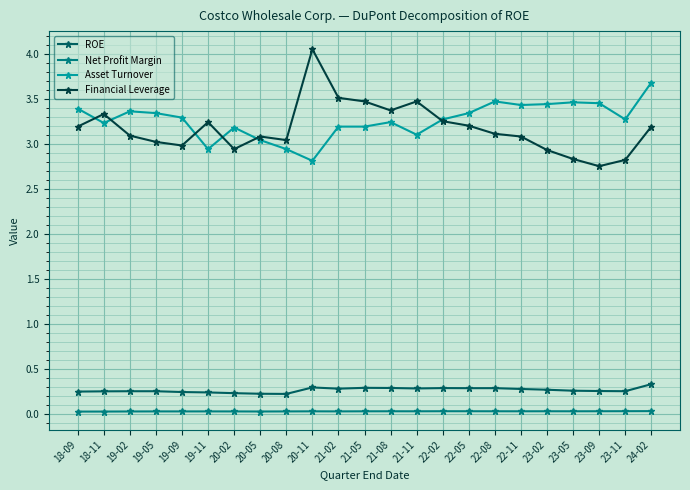

Where is the first local maximum for Financial Leverage?

18-11